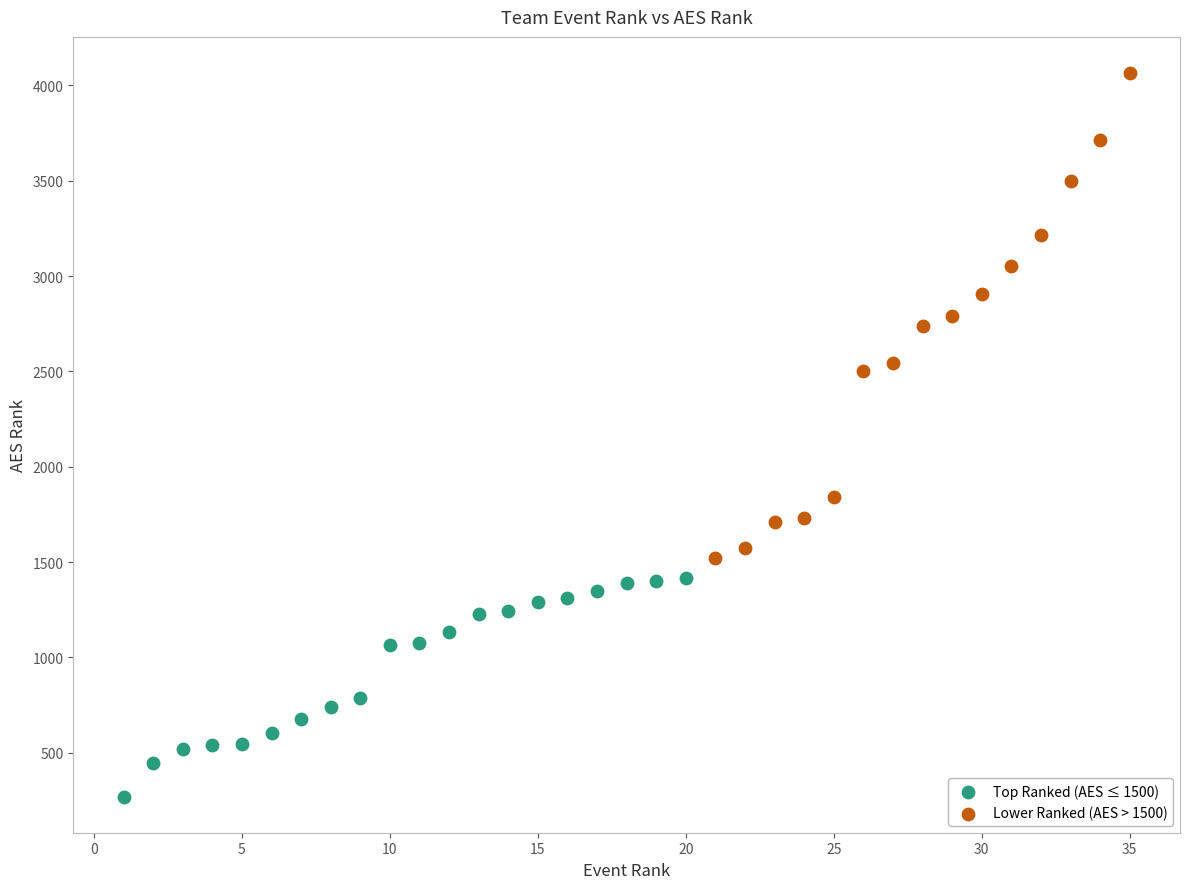

Which series contains the highest Y value?

Lower Ranked (AES > 1500)